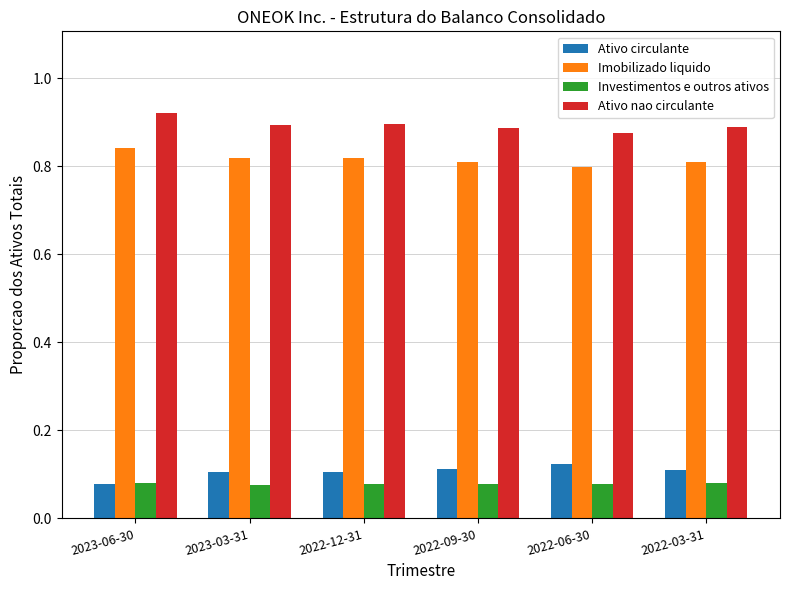

Count the Imobilizado liquido values in the range 0 to 1.

6